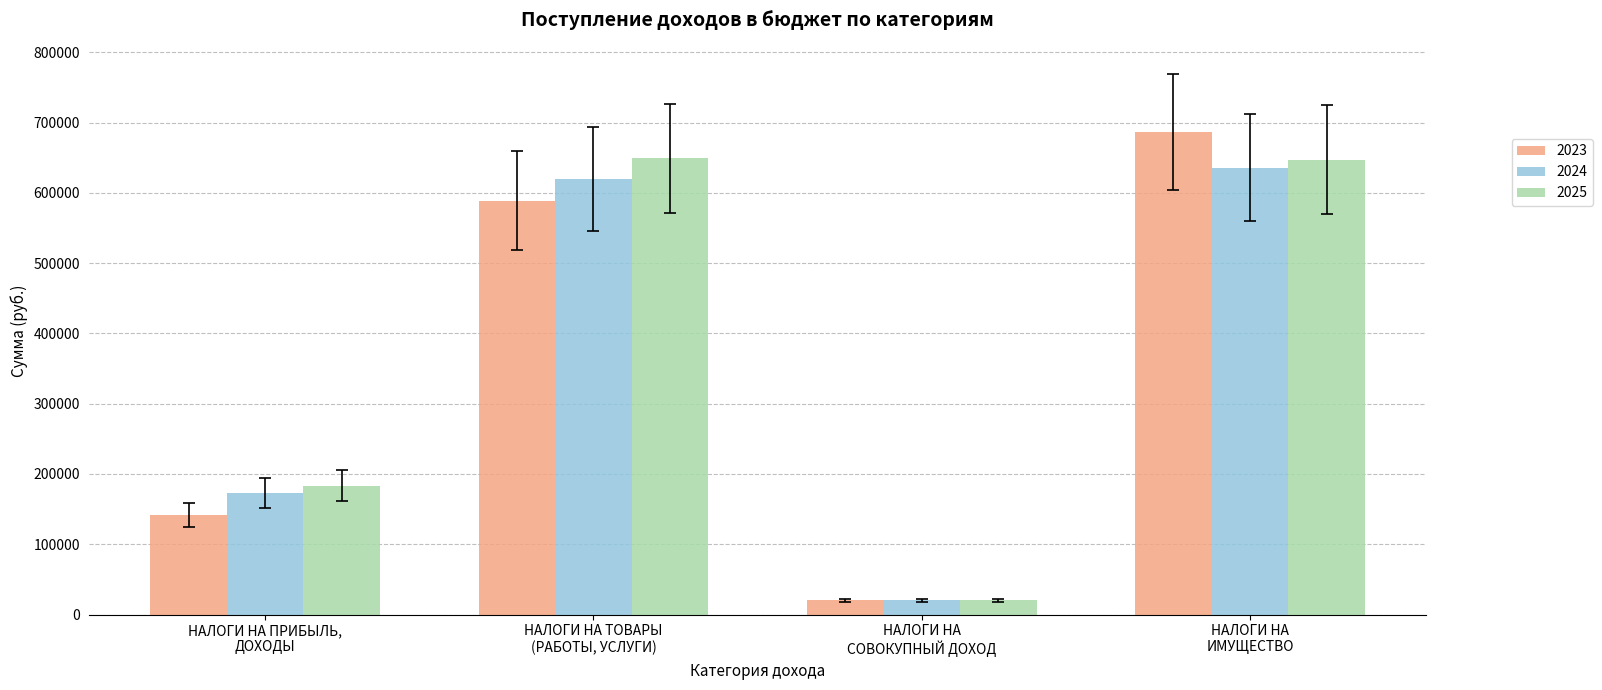

What is the difference between the maximum and minimum values in the 2023 series?

667000